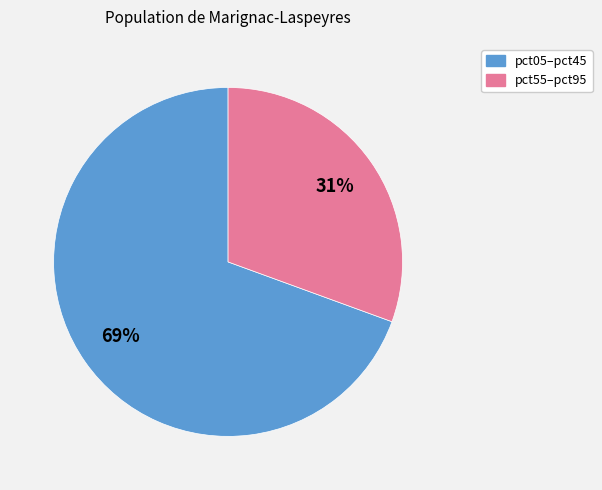

Is there any slice that represents more than half of the pie?

Yes